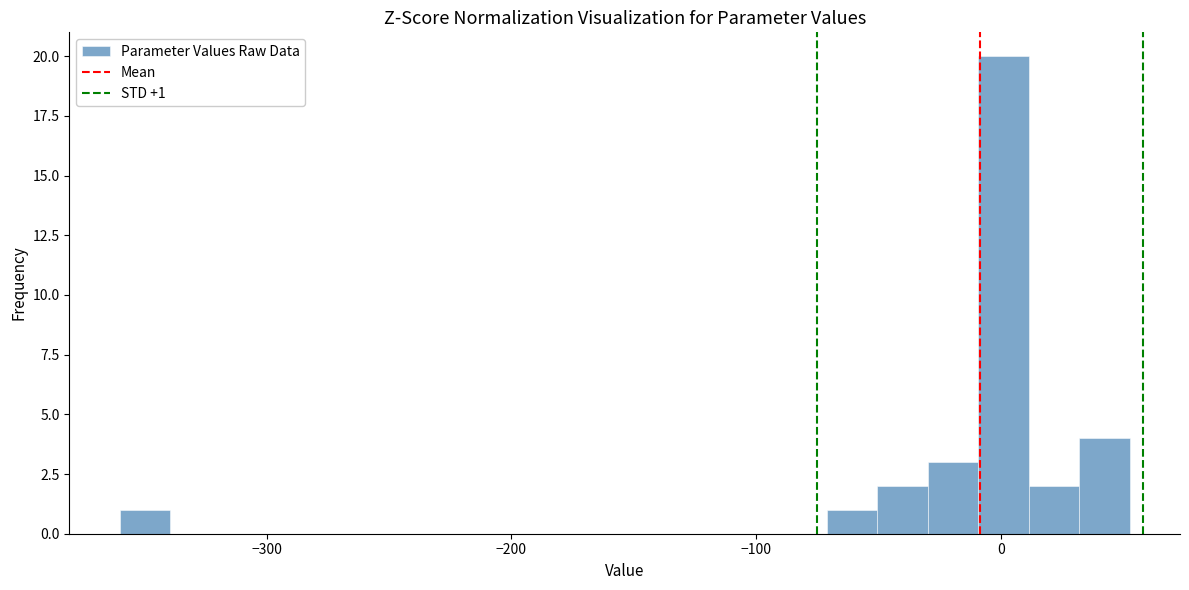

Around what value on the x-axis is the tallest bar? Give the approximate position of its centre, as read against the axis.

0